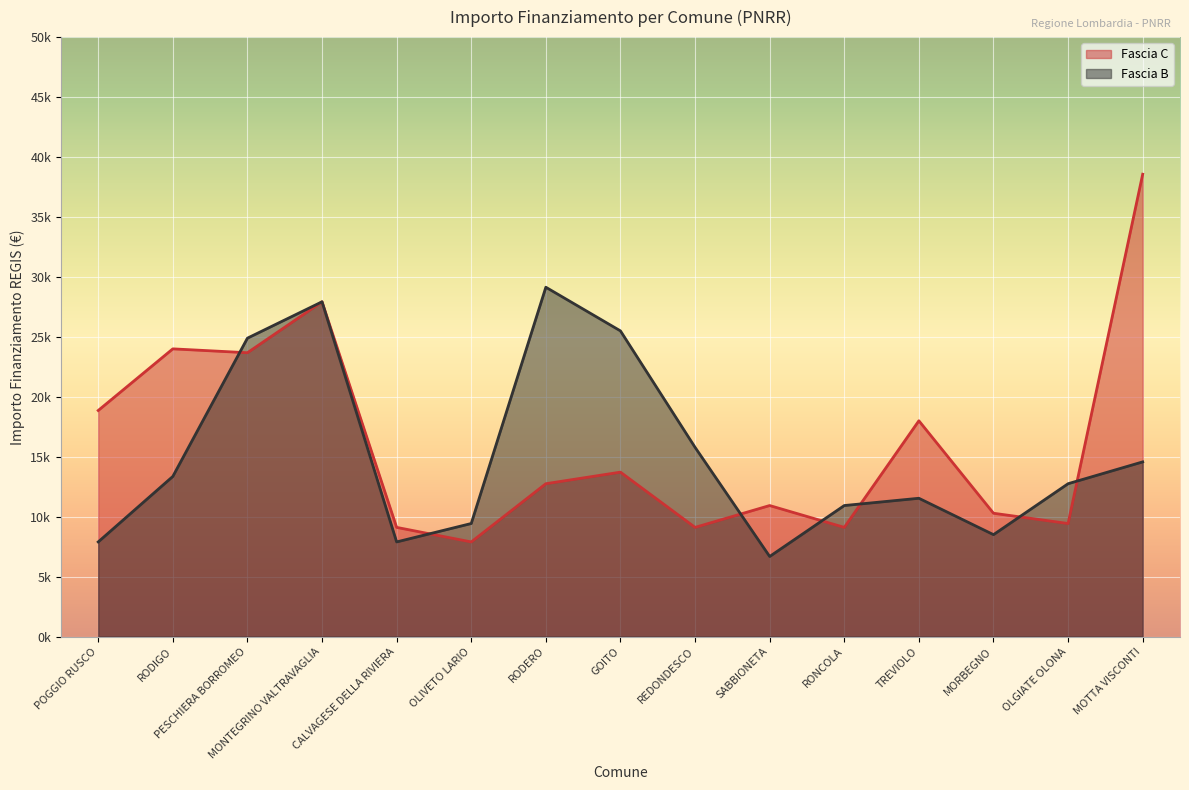

At how many categories does at least one series exceed 28627?

2